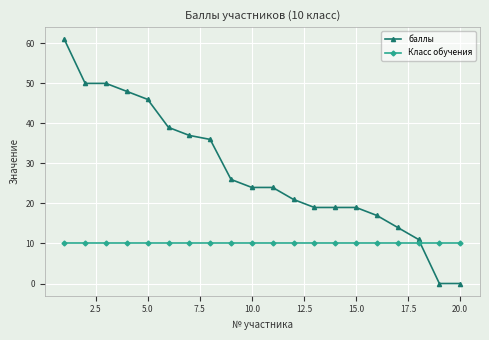

Which series has the largest range (max minus min)?

баллы